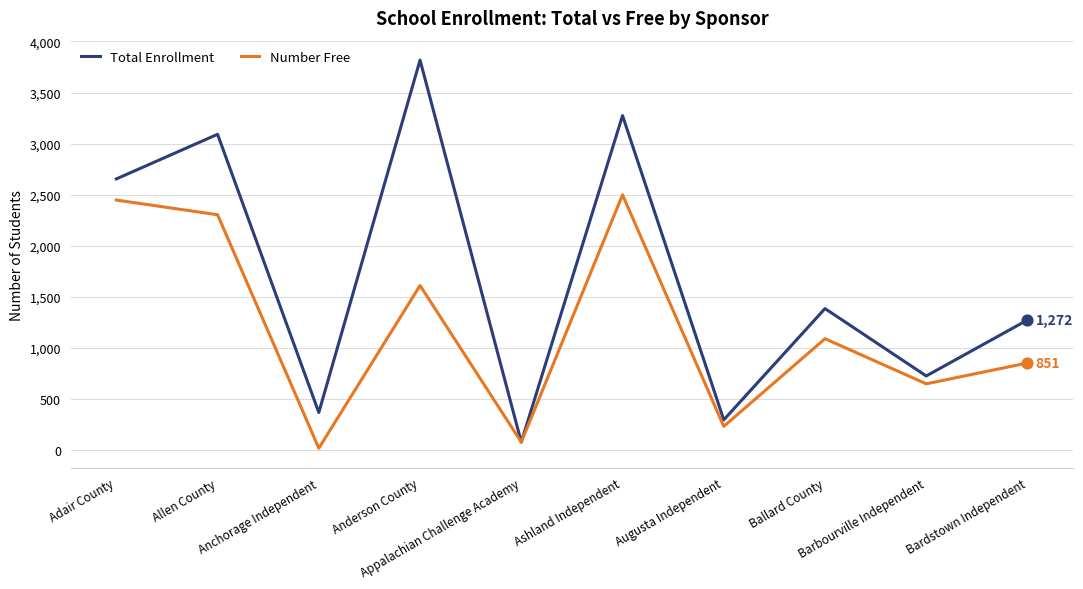

Which series has the largest range (max minus min)?

Total Enrollment